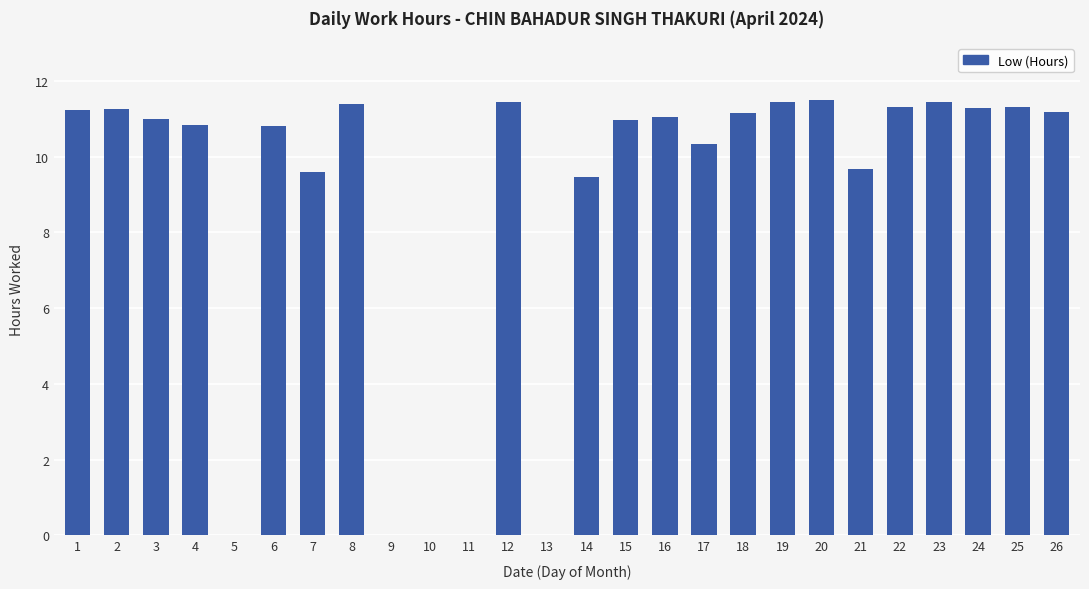

Is it true that the value at 23 is 18.0?

False